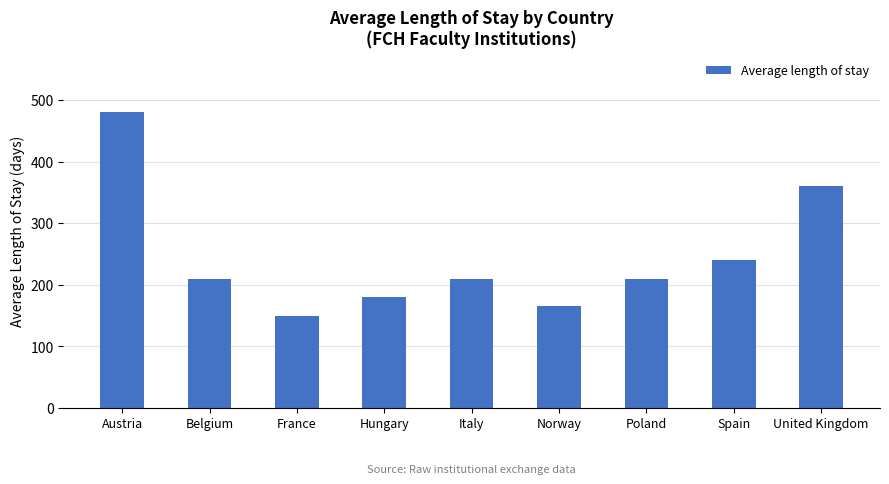

Reading left to right, transcribe all the data shown in this chart.

480	210	150	180	210	165	210	240	360